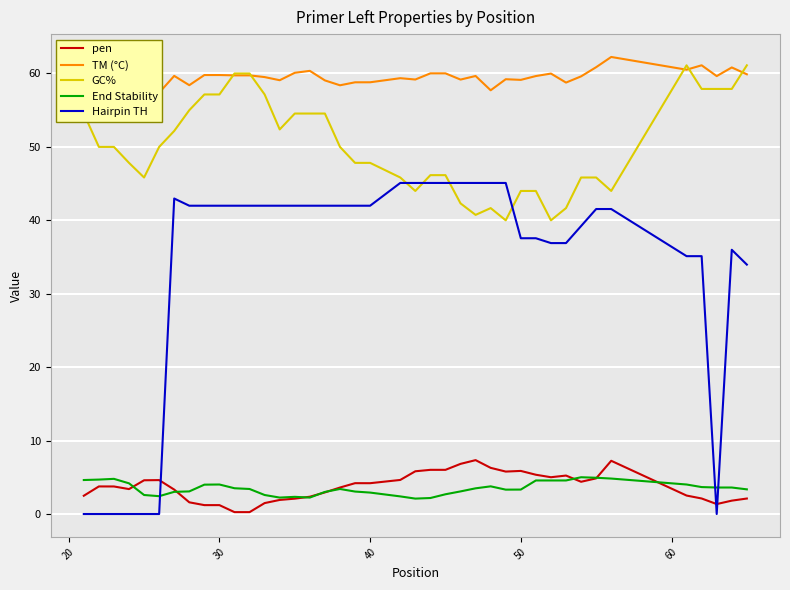

Which series has the largest range (max minus min)?

Hairpin TH